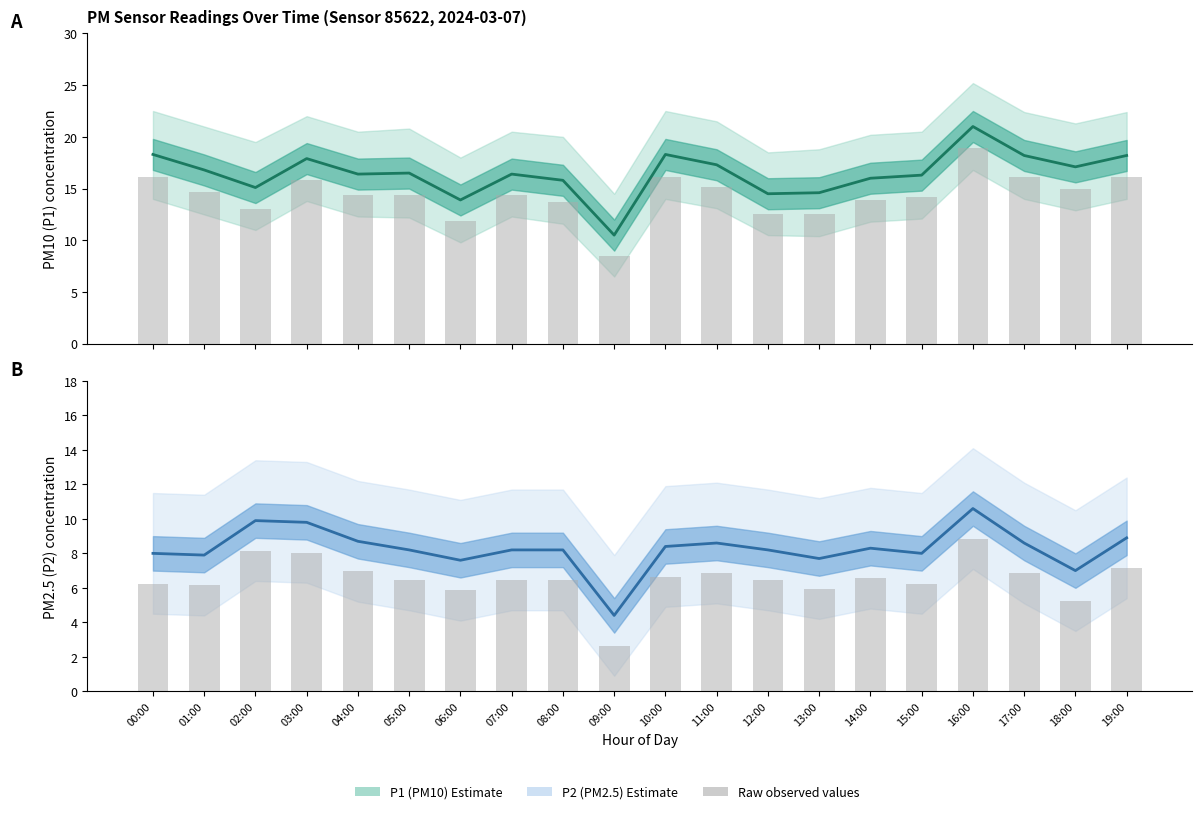

Rank the series by their average value, from highest to lowest.

P1 (PM10) Estimate, P2 (PM2.5) Estimate